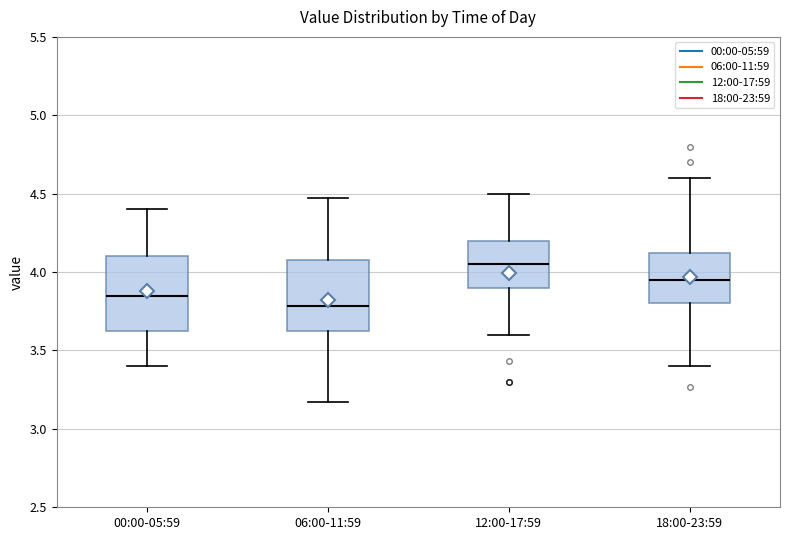

Reading left to right, transcribe this box plot: for each box, give where its median line is, the range the box spans, and where its two whiskers end, as read against the y-axis. The values are not printed on the chart, so give them approximately, as read against the axis.

00:00-05:59: median 3.85, box 3.65 to 4.10, whiskers 3.40 to 4.40
06:00-11:59: median 3.80, box 3.65 to 4.10, whiskers 3.15 to 4.45
12:00-17:59: median 4.05, box 3.90 to 4.20, whiskers 3.60 to 4.50
18:00-23:59: median 3.95, box 3.80 to 4.10, whiskers 3.40 to 4.60